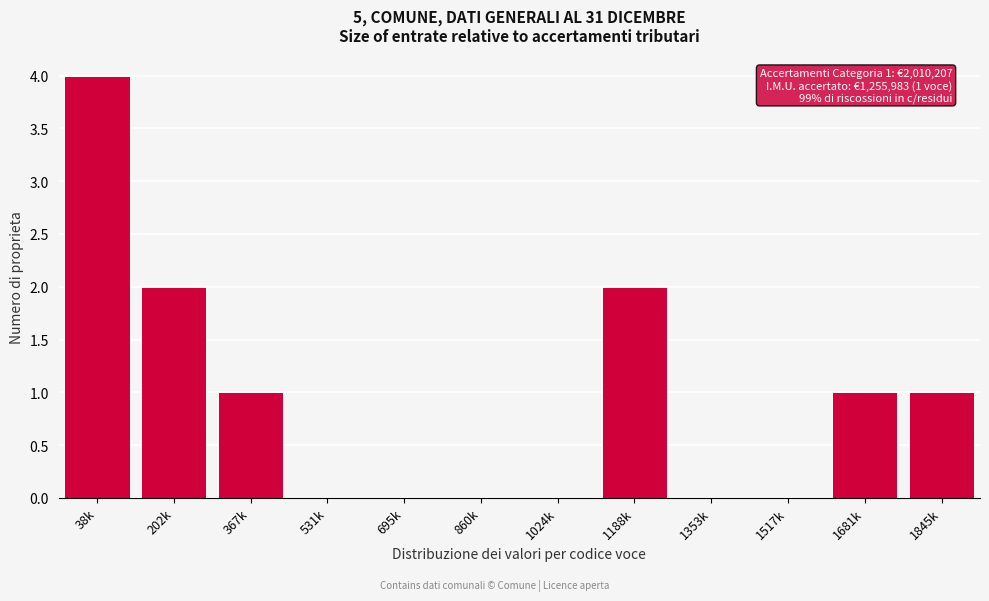

Reading left to right, extract all data points from this chart.

38k=4	202k=2	367k=1	531k=0	695k=0	860k=0	1024k=0	1188k=2	1353k=0	1517k=0	1681k=1	1845k=1